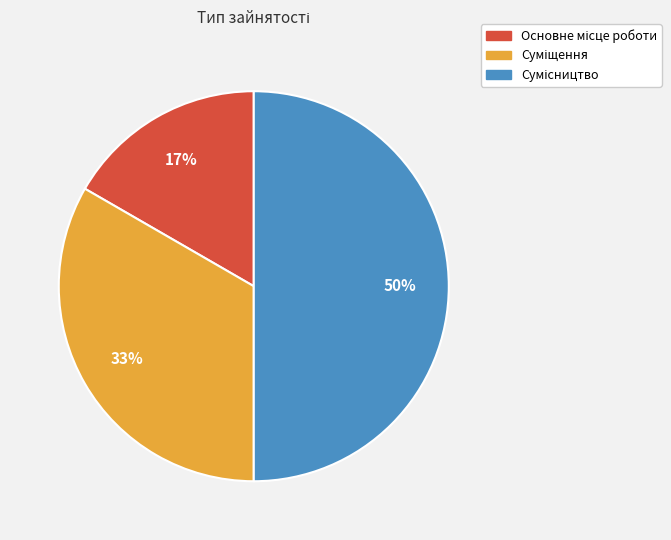

How many segments does this pie chart have?

3